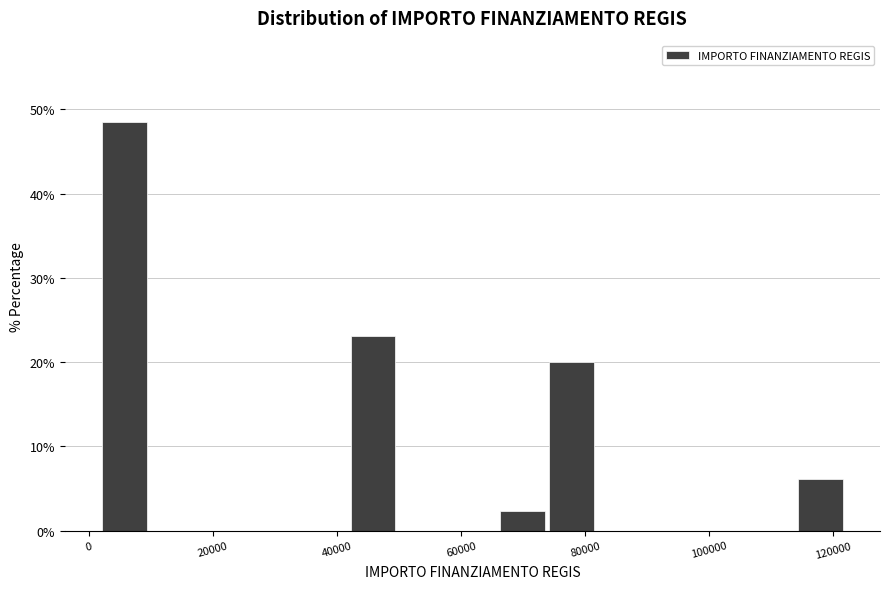

Over which range of the x-axis is the bar tallest?

2000 to 10000